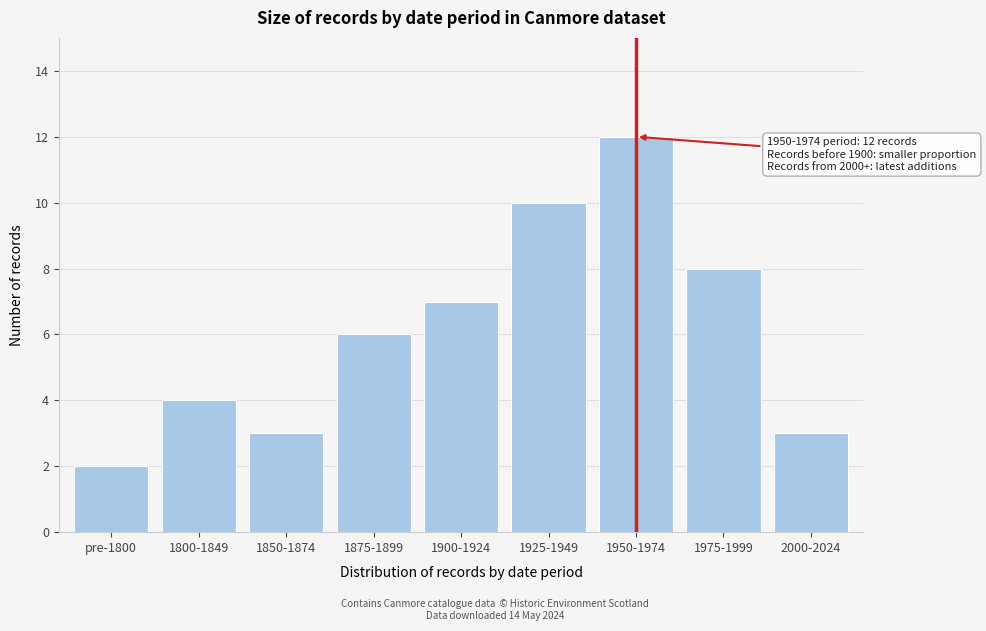

Reading right to left, transcribe all the data shown in this chart.

2000-2024=3	1975-1999=8	1950-1974=12	1925-1949=10	1900-1924=7	1875-1899=6	1850-1874=3	1800-1849=4	pre-1800=2